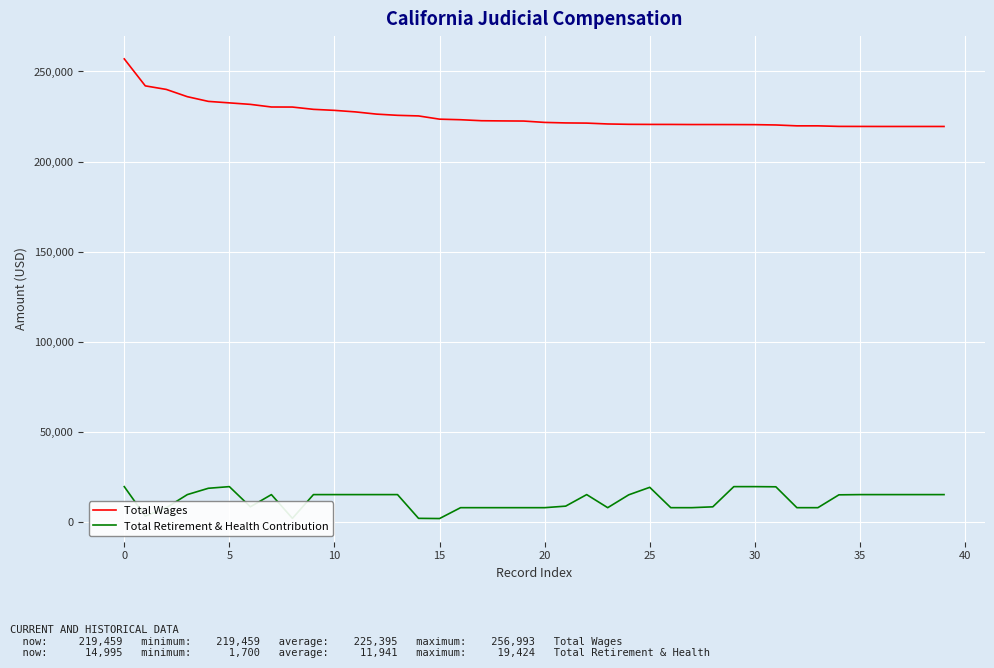

Which series has the largest total across all categories?

Total Wages